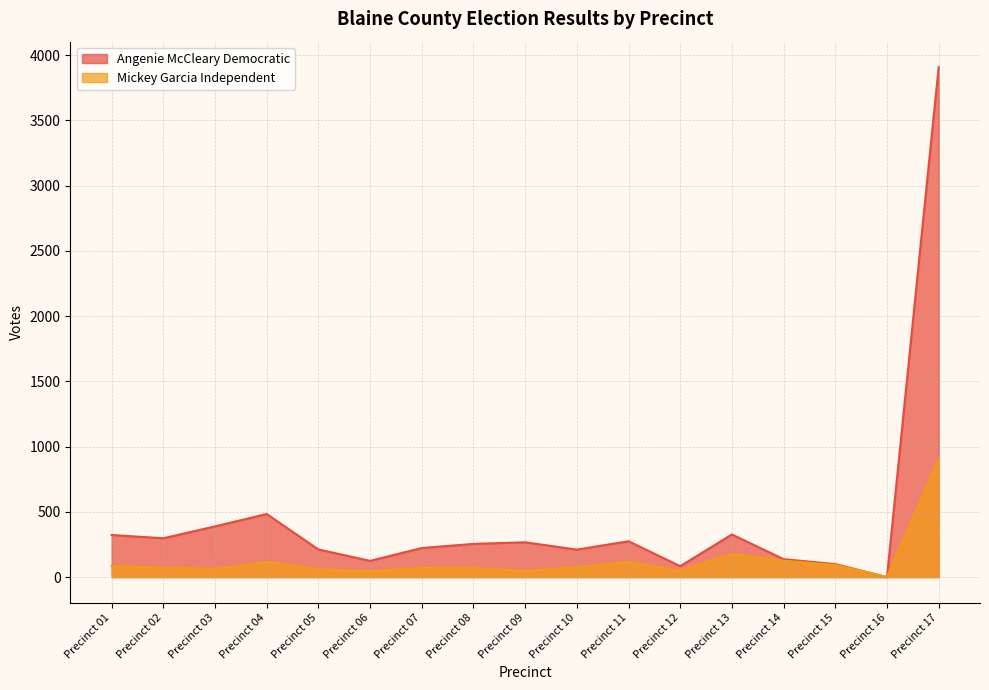

List the labels in order of Mickey Garcia Independent value, largest first.

Precinct 17, Precinct 13, Precinct 14, Precinct 04, Precinct 11, Precinct 15, Precinct 01, Precinct 10, Precinct 02, Precinct 07, Precinct 08, Precinct 03, Precinct 05, Precinct 12, Precinct 09, Precinct 06, Precinct 16